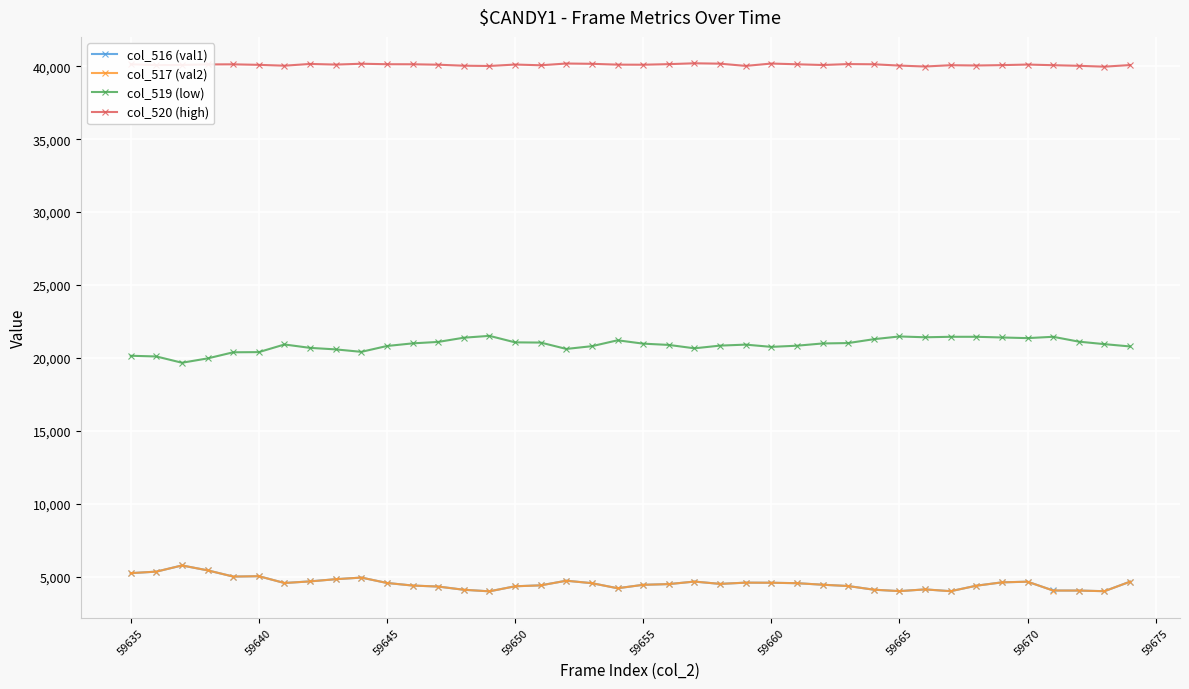

What is the smallest value displayed?

4003